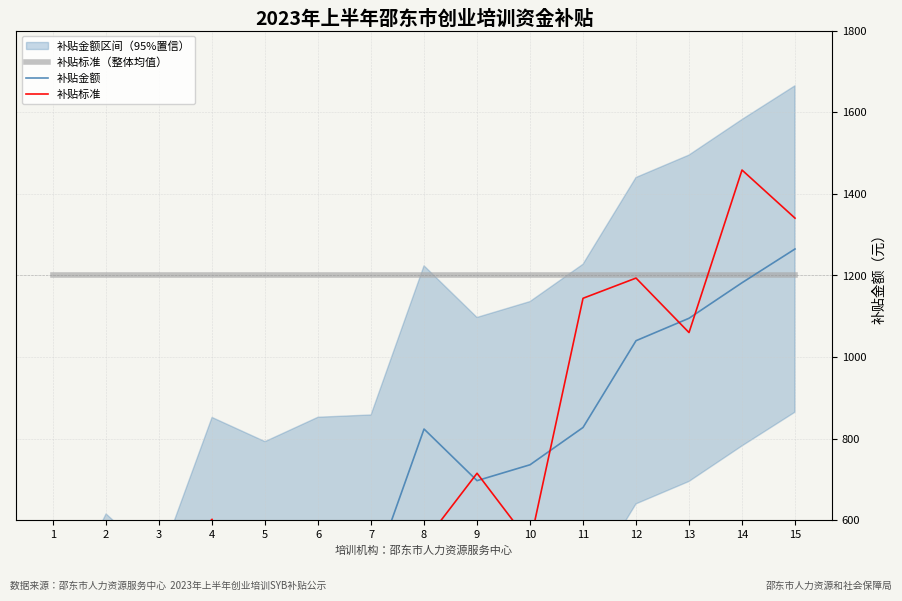

Does the chart display data point markers on the line(s)?

No